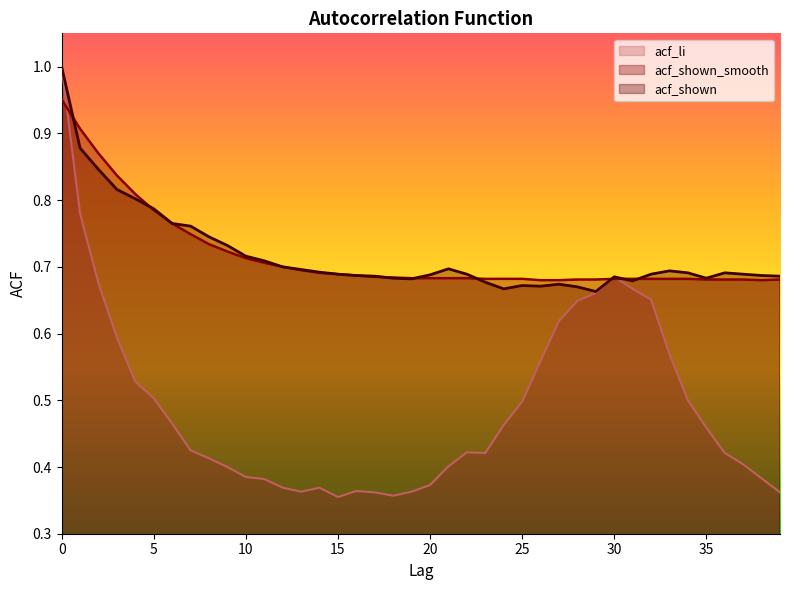

The value of acf_li at 7 is 0.4. True or false?

True